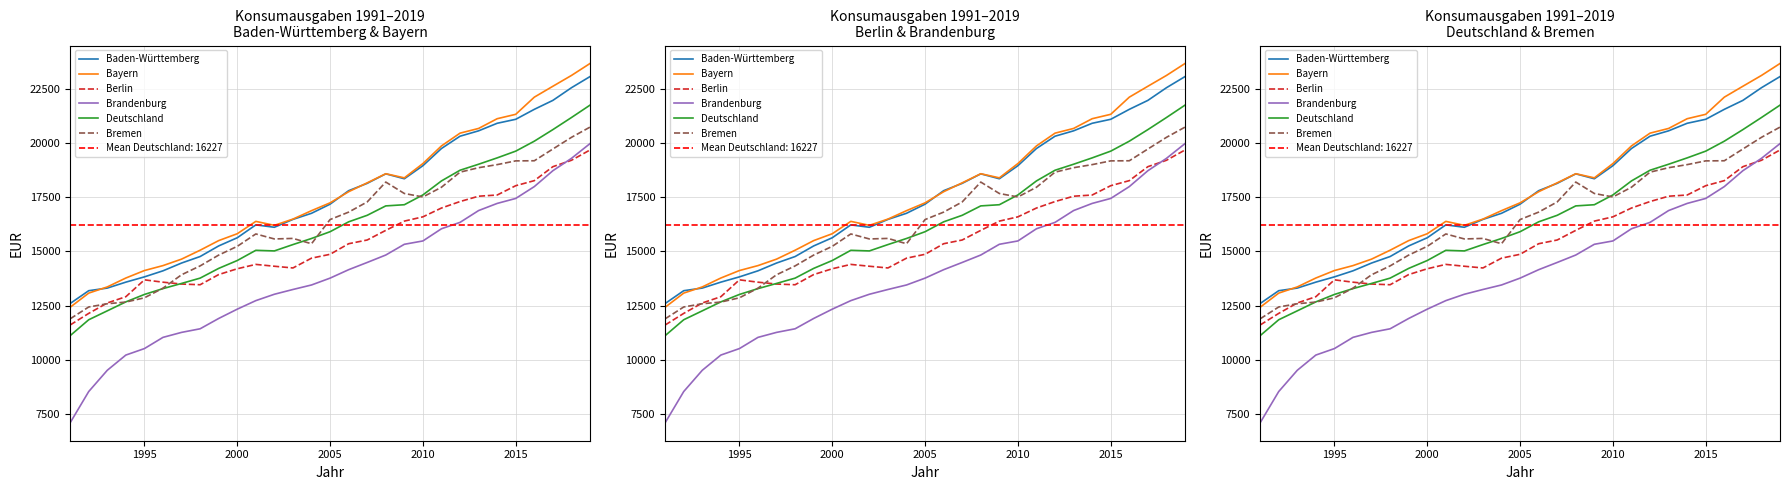

What are all the series names shown in the legend?

Baden-Württemberg, Bayern, Berlin, Brandenburg, Deutschland, Bremen